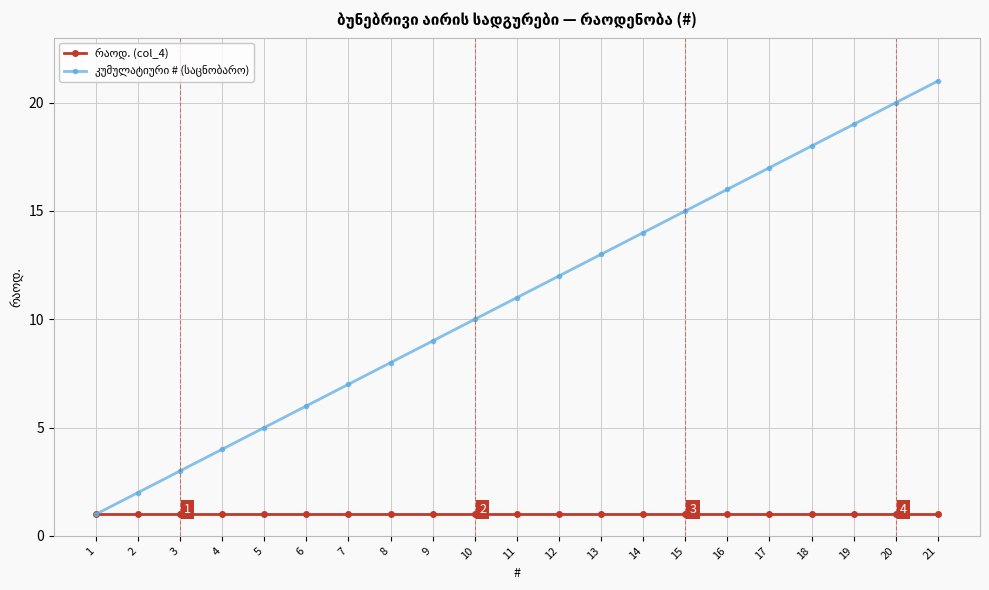

What is the greatest value displayed?

21